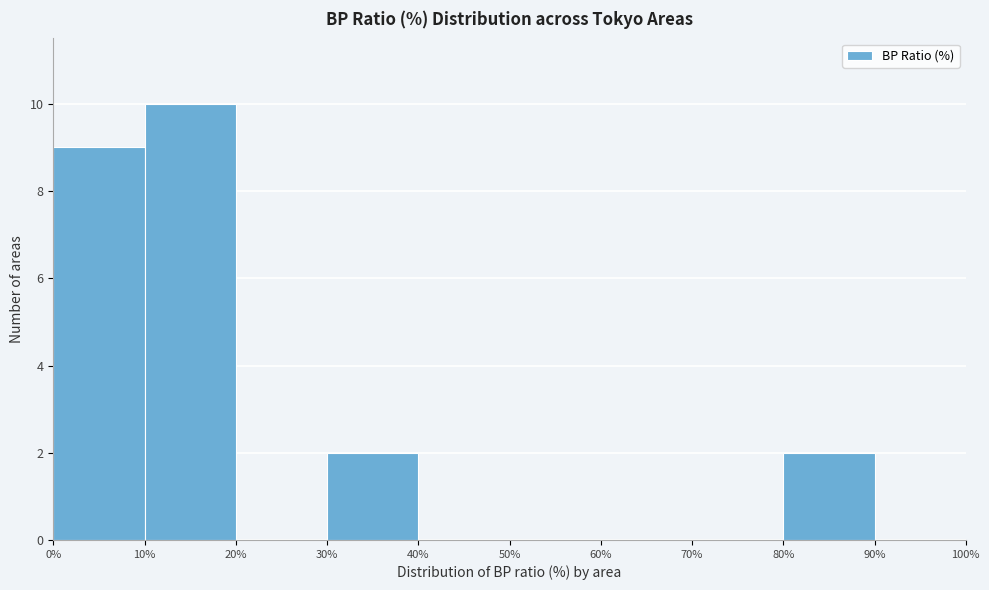

Reading left to right, transcribe this chart: for each bar, give the range it covers on the x-axis and its height. The values are not printed on the chart, so give them approximately, as read against the axis.

0% to 10%: 9
10% to 20%: 10
20% to 30%: 0
30% to 40%: 2
40% to 50%: 0
50% to 60%: 0
60% to 70%: 0
70% to 80%: 0
80% to 90%: 2
90% to 100%: 0